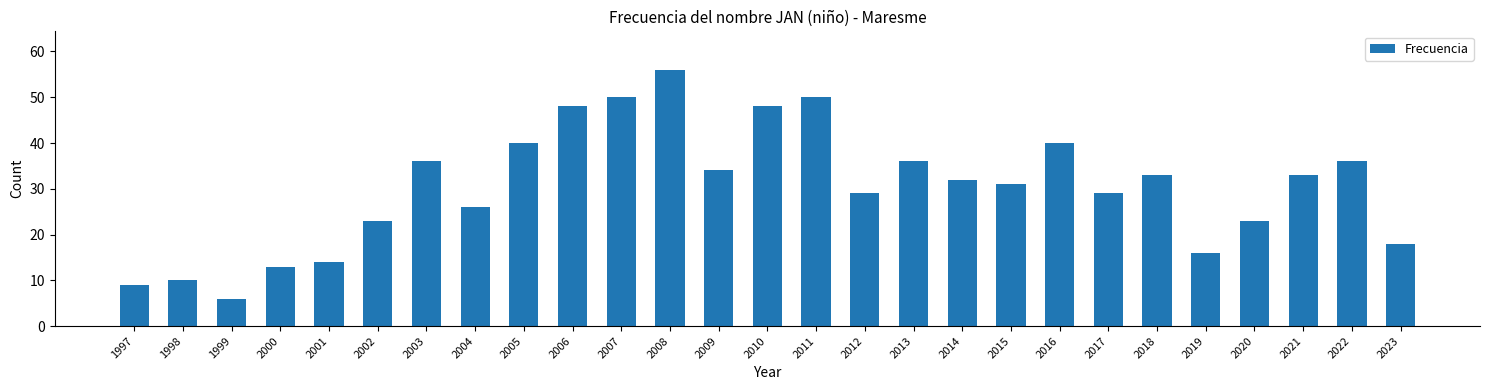

What is the value of the 3rd bar from the left?

6